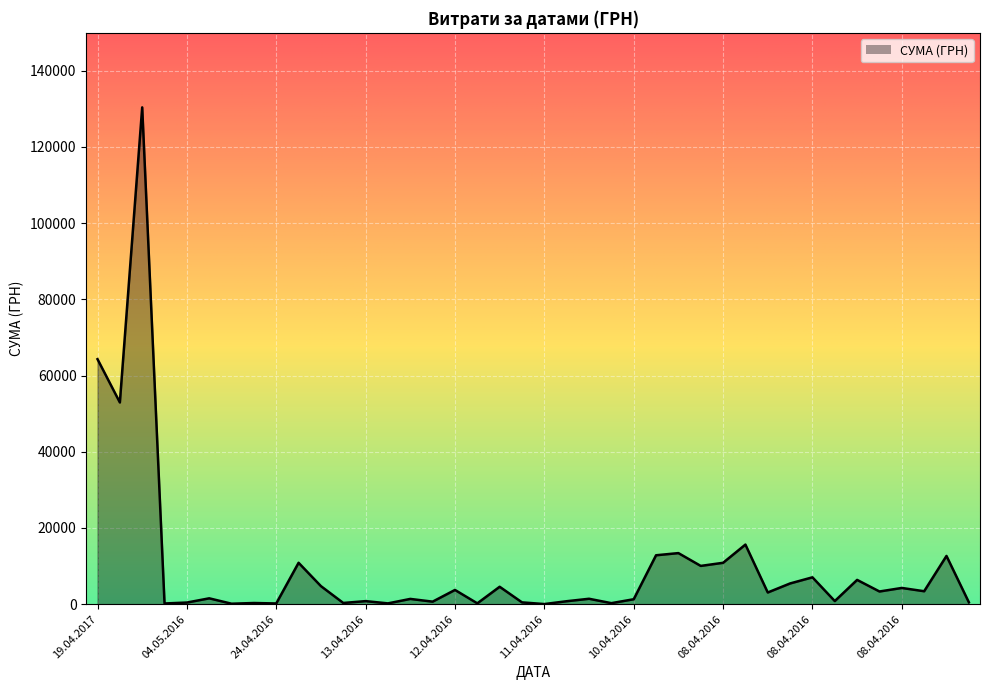

Does the chart have visible grid lines?

Yes